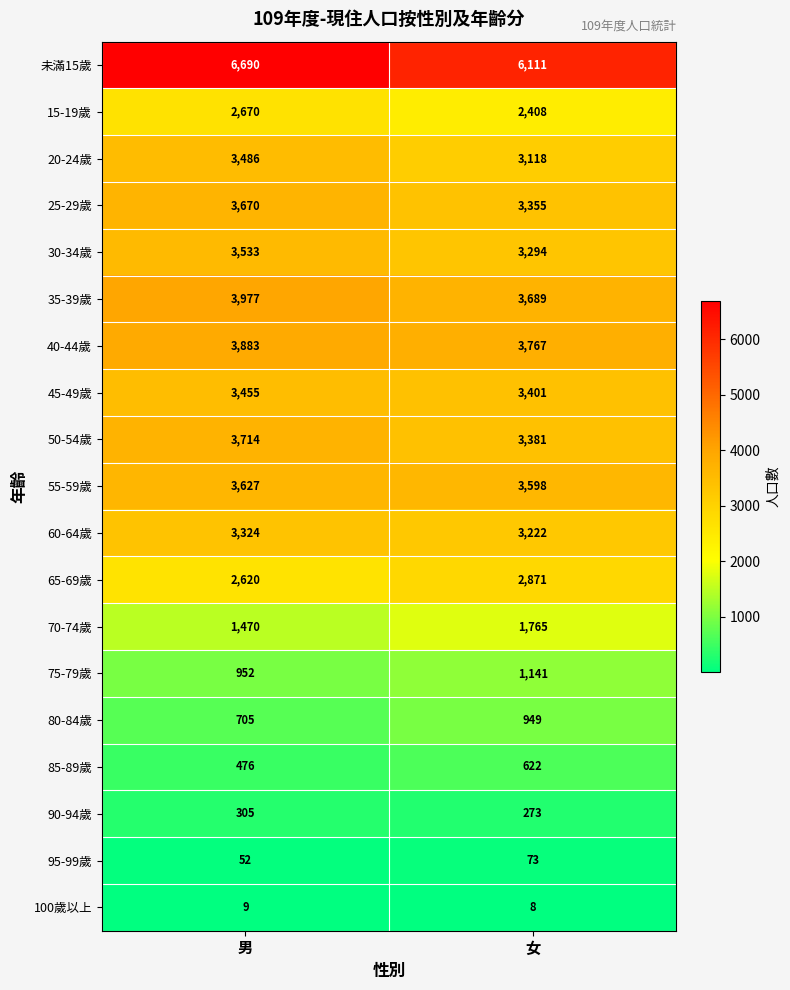

Rank the series at 男 from highest to lowest value.

未滿15歲, 35-39歲, 40-44歲, 50-54歲, 25-29歲, 55-59歲, 30-34歲, 20-24歲, 45-49歲, 60-64歲, 15-19歲, 65-69歲, 70-74歲, 75-79歲, 80-84歲, 85-89歲, 90-94歲, 95-99歲, 100歲以上